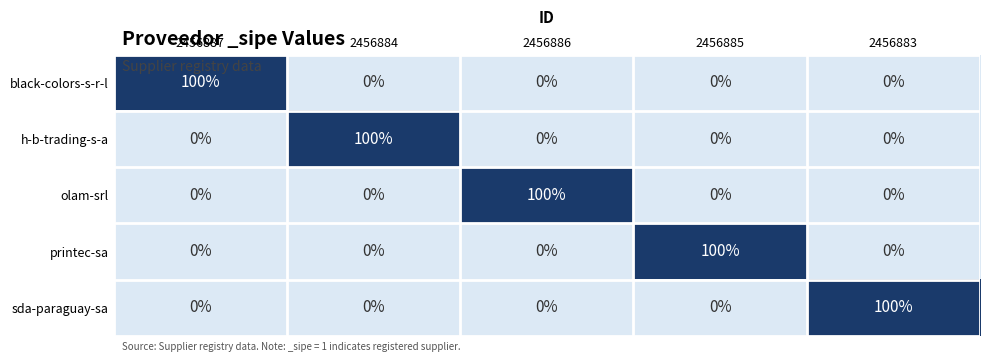

True or false: h-b-trading-s-a has a value of 100 at 2456884.

True